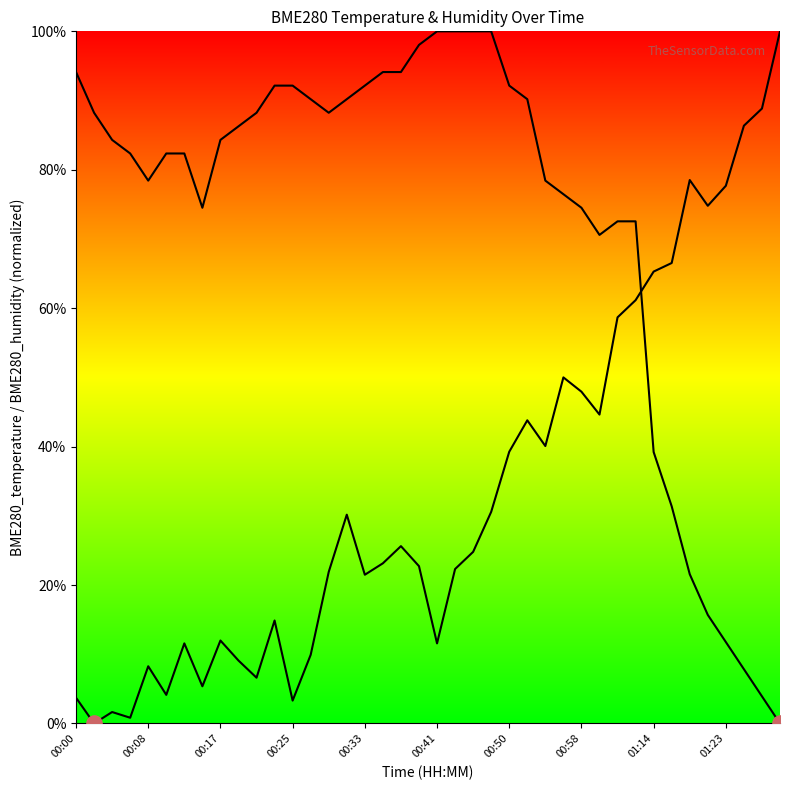

Is the value of BME280_temperature at 00:25 greater than the value of BME280_humidity at 11?

Yes